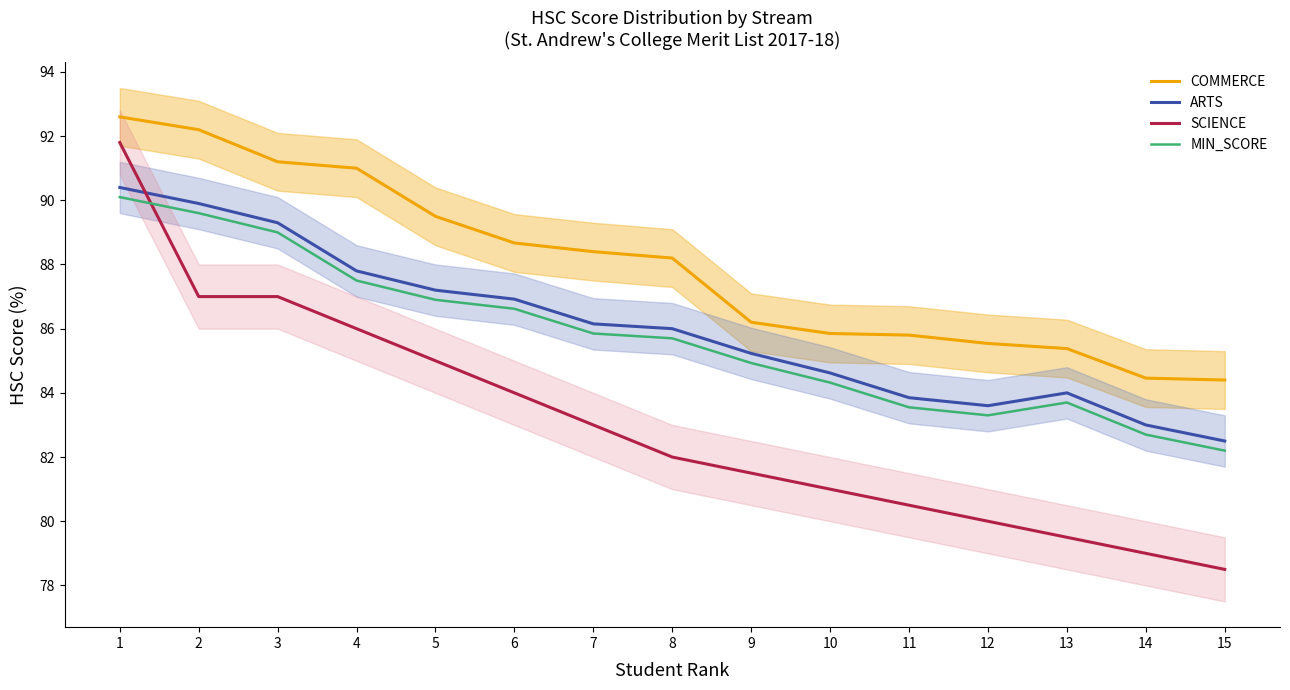

What value does the COMMERCE series have at 15?

84.4